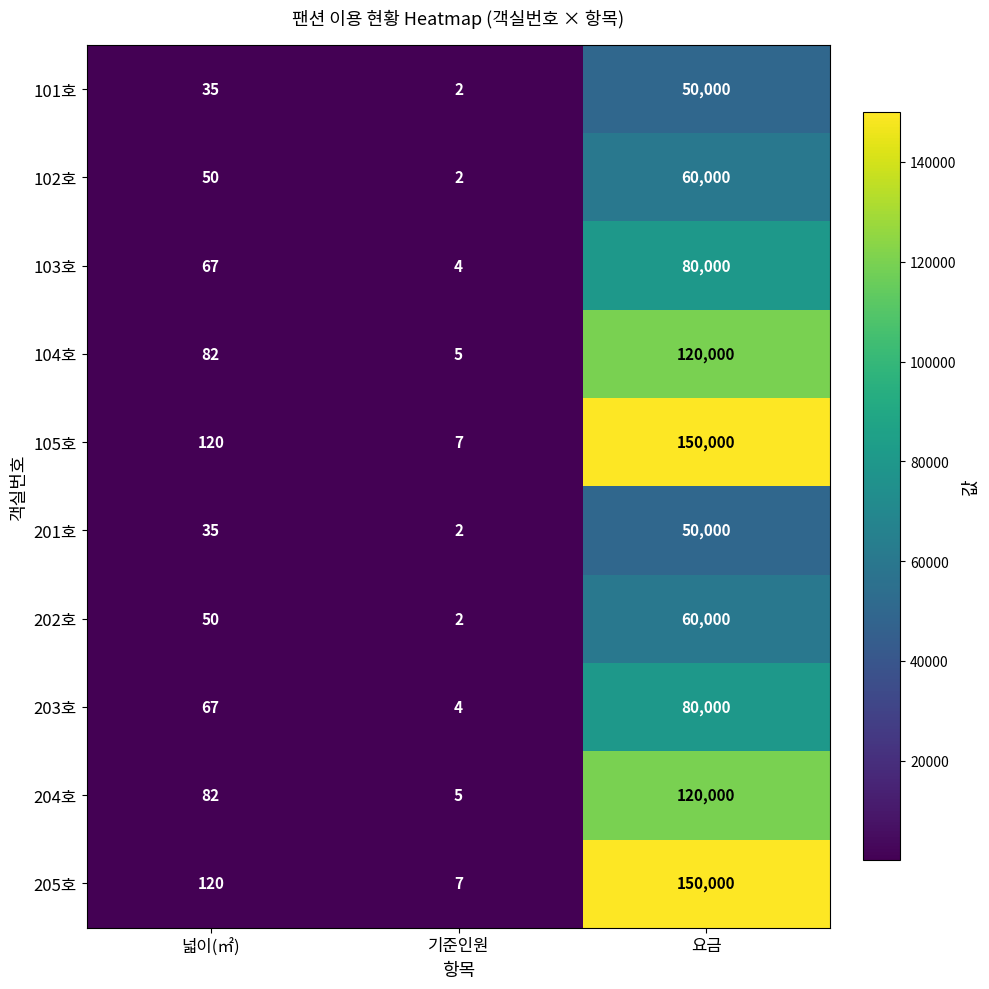

The value of 103호 at 기준인원 is 1. True or false?

False